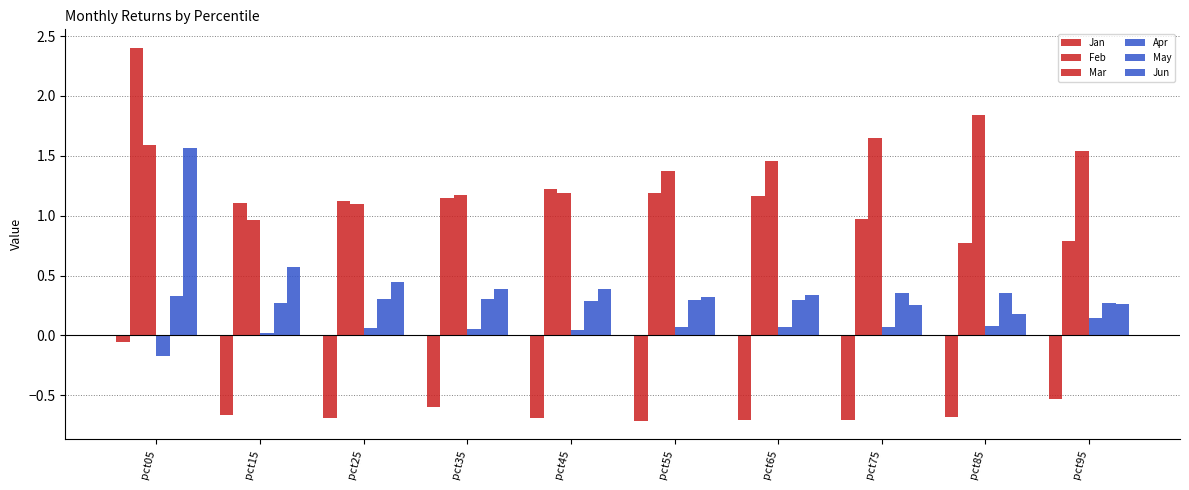

Reading right to left, list all the values displayed in this chart.

Jan: -0.5	-0.7	-0.7	-0.7	-0.7	-0.7	-0.6	-0.7	-0.7	-0.1
Feb: 0.8	0.8	1.0	1.2	1.2	1.2	1.2	1.1	1.1	2.4
Mar: 1.5	1.8	1.6	1.5	1.4	1.2	1.2	1.1	1.0	1.6
Apr: 0.1	0.1	0.1	0.1	0.1	0.0	0.0	0.1	0.0	-0.2
May: 0.3	0.4	0.4	0.3	0.3	0.3	0.3	0.3	0.3	0.3
Jun: 0.3	0.2	0.3	0.3	0.3	0.4	0.4	0.4	0.6	1.6